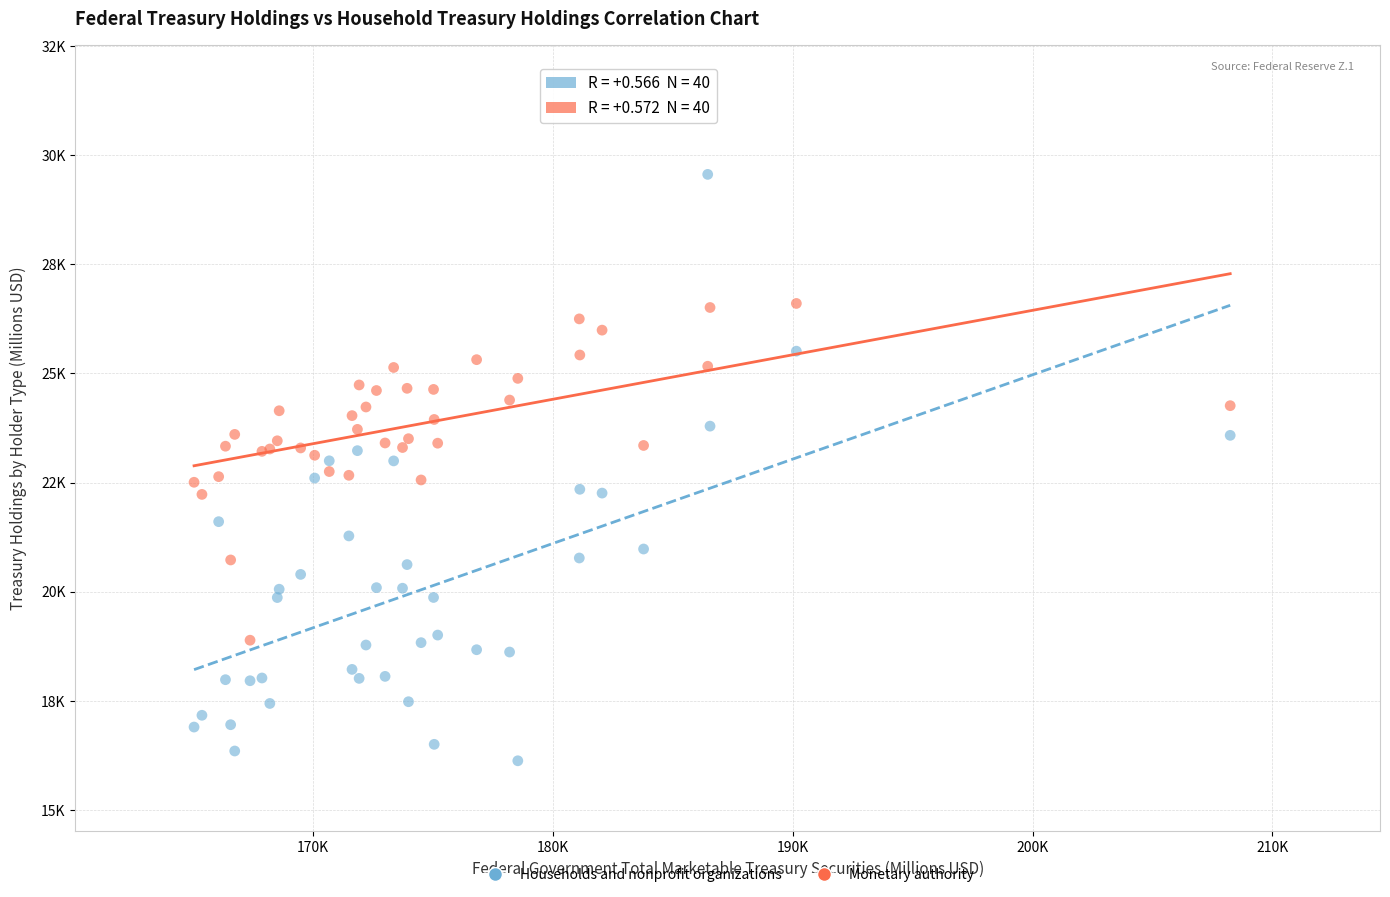

What are all the series names shown in the legend?

Households and nonprofit organizations, Monetary authority